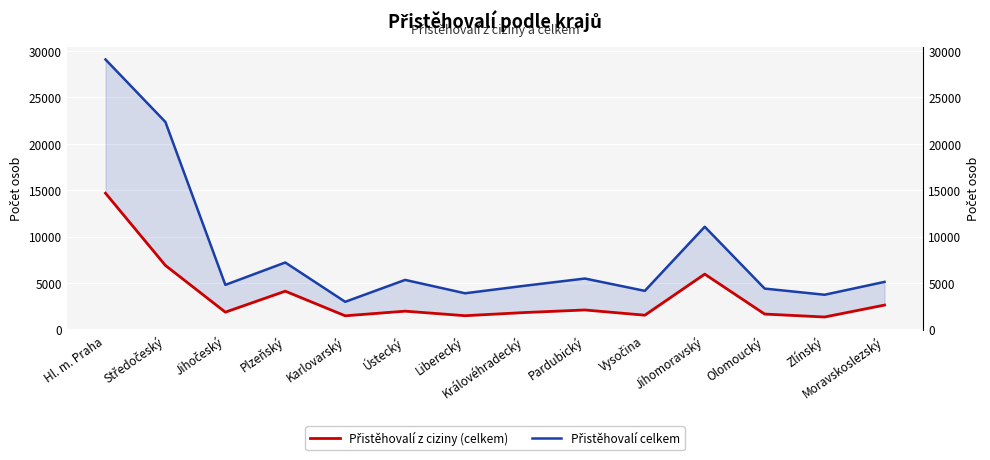

Reading left to right, what are all the values shown in this chart?

Přistěhovalí z ciziny (celkem): 14684	6901	1866	4127	1475	1974	1485	1828	2102	1540	5964	1661	1345	2629
Přistěhovalí celkem: 29090	22355	4807	7216	2982	5342	3901	4715	5489	4161	11068	4406	3742	5128